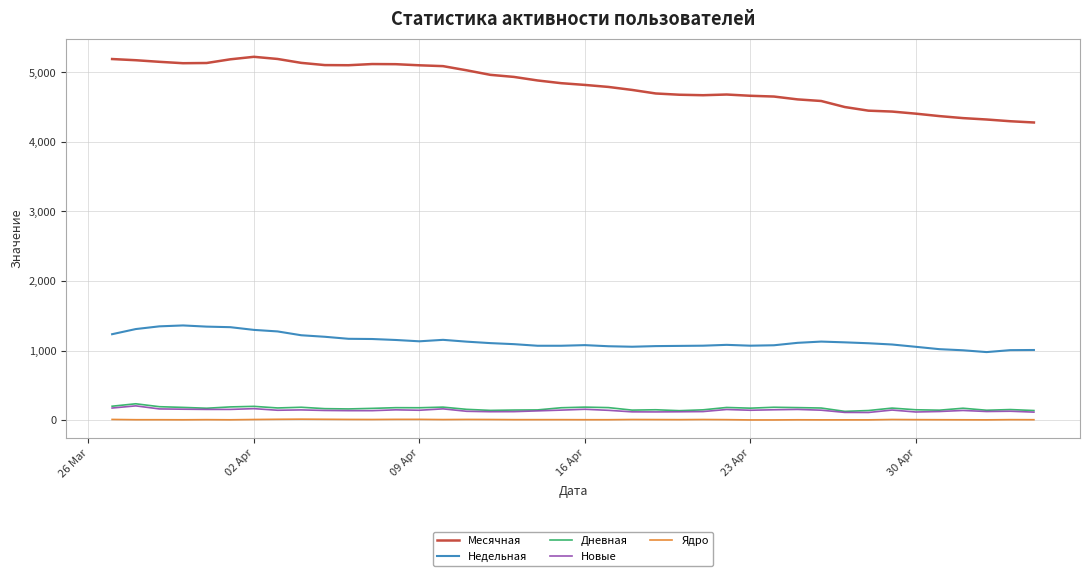

Which series has the widest spread of values?

Месячная